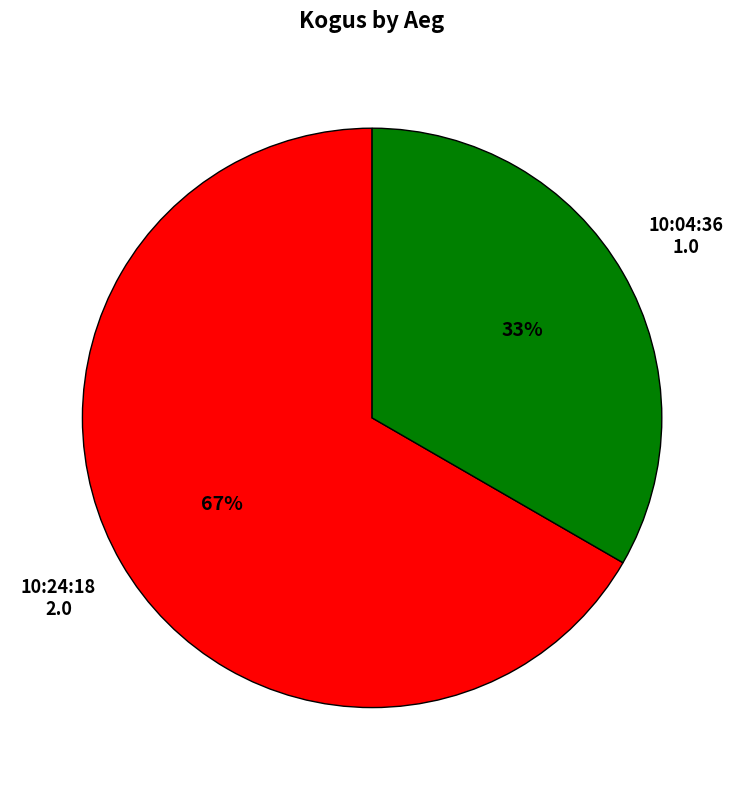

To the nearest percent, what is the average slice percentage?

50%